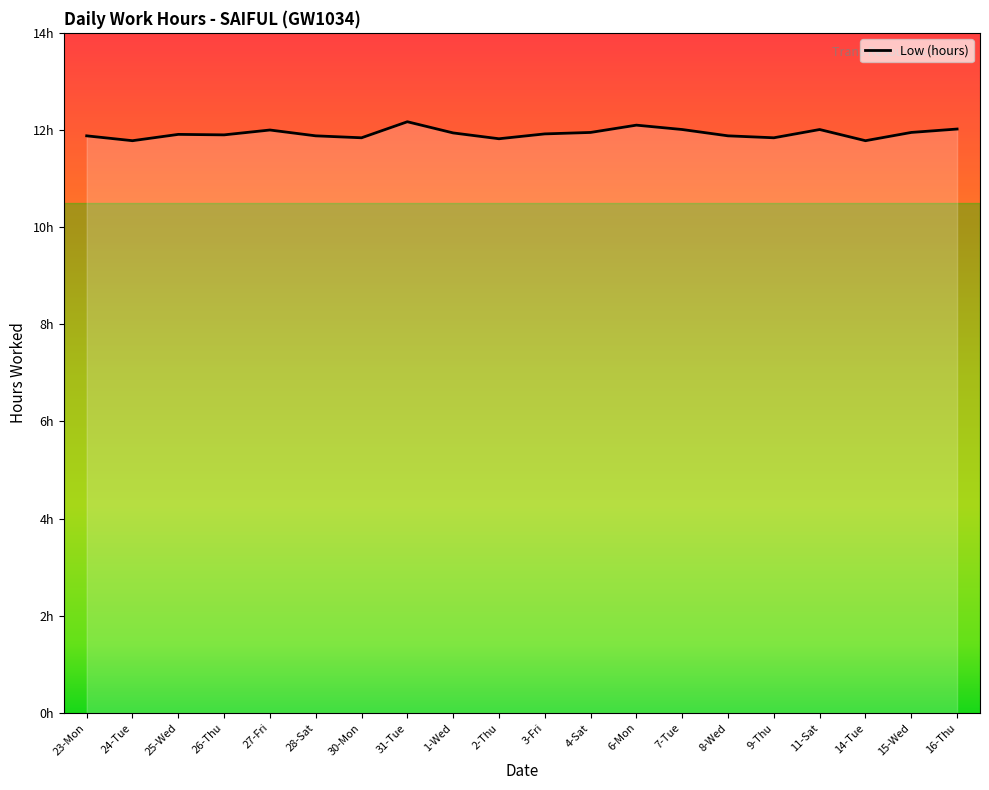

What position from the left is 31-Tue?

8